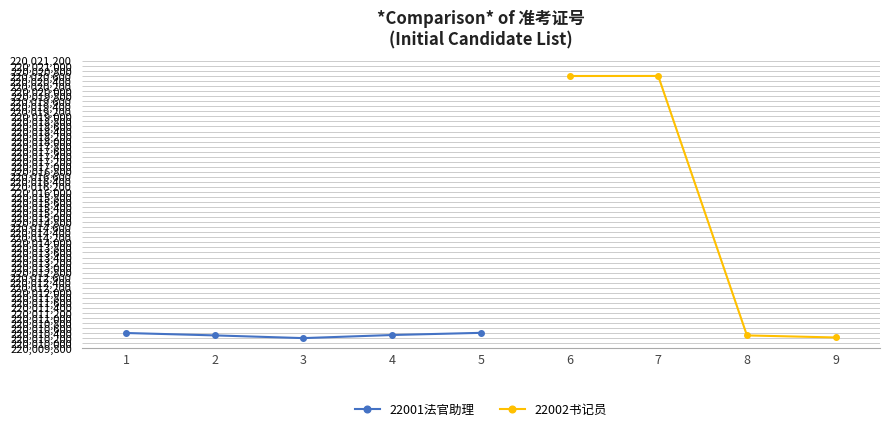

Where is the first local maximum for 22002书记员?

7